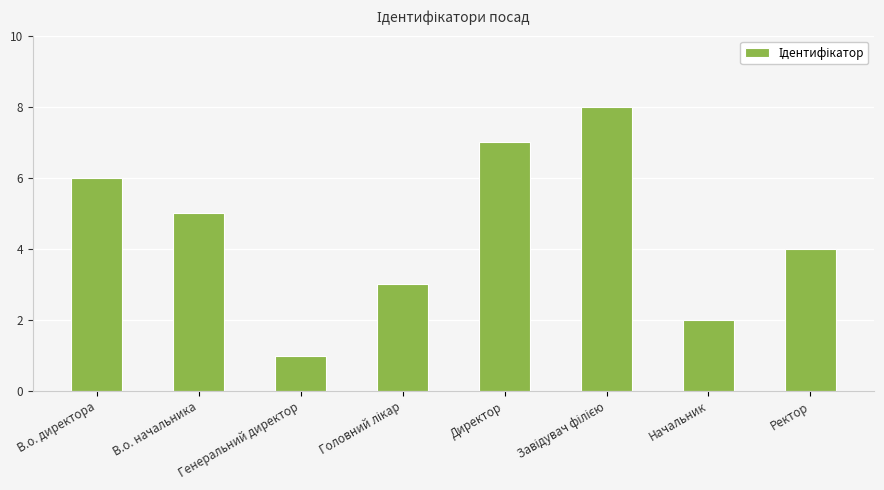

Reading left to right, list all the values displayed in this chart.

6	5	1	3	7	8	2	4